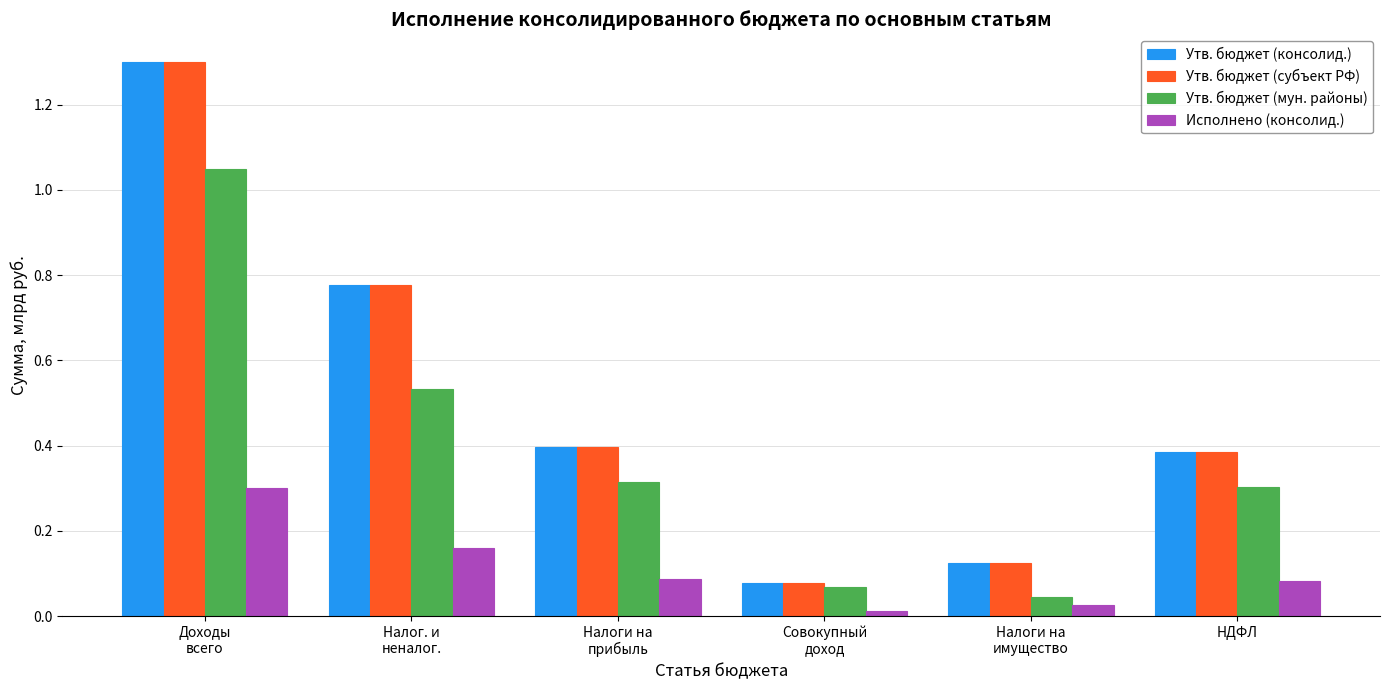

What is the sum of all Утв. бюджет (мун. районы) values?

2.3